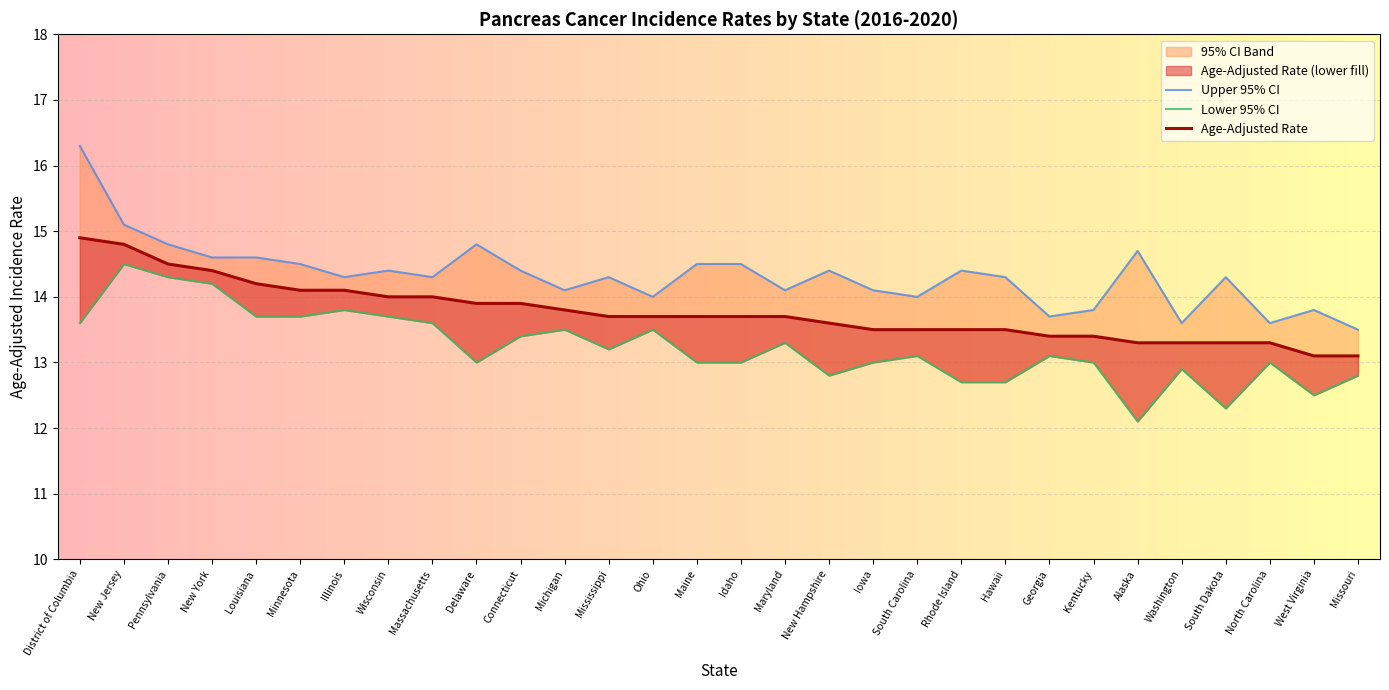

At which category does Lower 95% CI reach its first local valley?

Delaware